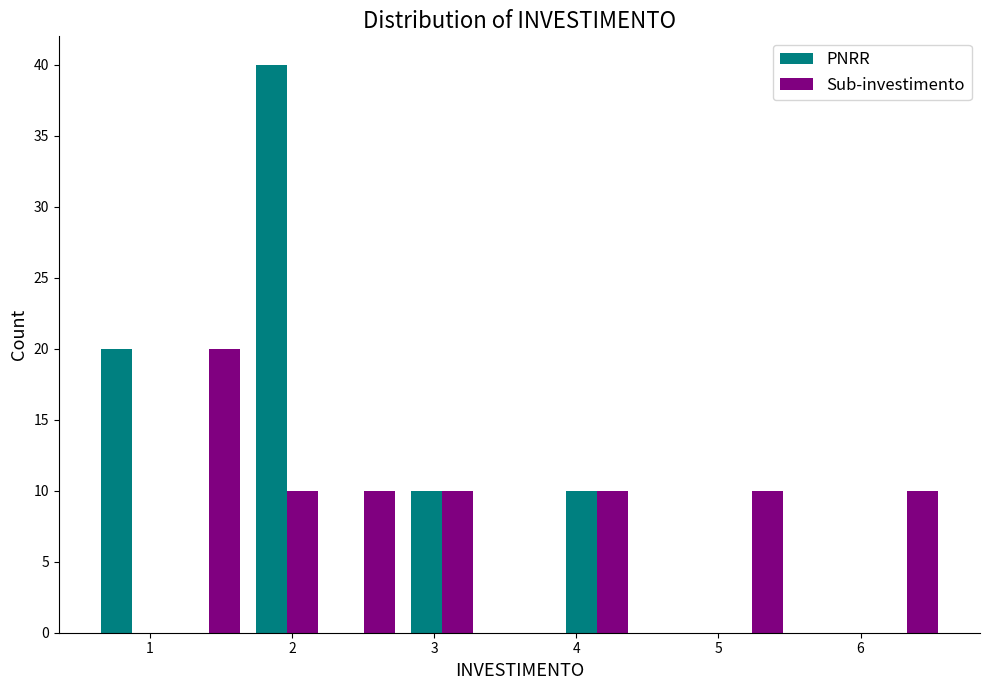

Reading left to right, transcribe this chart: for each range on the x-axis, give the height of each series' bar. Neither the bar edges nor the heights are printed on the chart, so give them approximately, as read against the axes.

0.6 to 1.1: PNRR=20	Sub-investimento=0
1.1 to 1.7: PNRR=0	Sub-investimento=20
1.7 to 2.2: PNRR=40	Sub-investimento=10
2.2 to 2.8: PNRR=0	Sub-investimento=10
2.8 to 3.3: PNRR=10	Sub-investimento=10
3.3 to 3.9: PNRR=0	Sub-investimento=0
3.9 to 4.4: PNRR=10	Sub-investimento=10
4.4 to 5.0: PNRR=0	Sub-investimento=0
5.0 to 5.5: PNRR=0	Sub-investimento=10
5.5 to 6.1: PNRR=0	Sub-investimento=0
6.1 to 6.6: PNRR=0	Sub-investimento=10